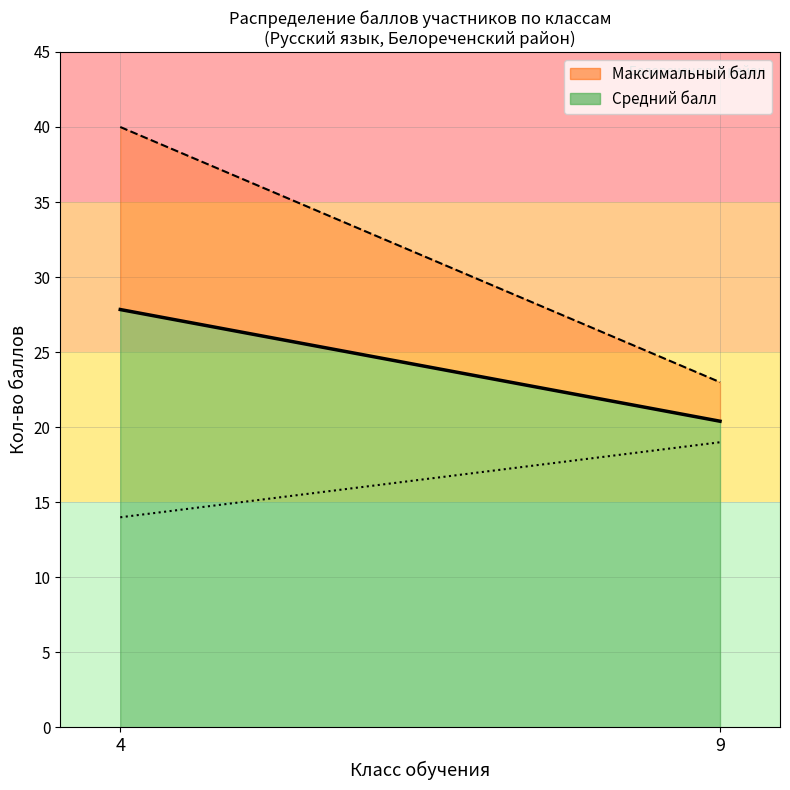

Does the chart display data point markers on the line(s)?

No